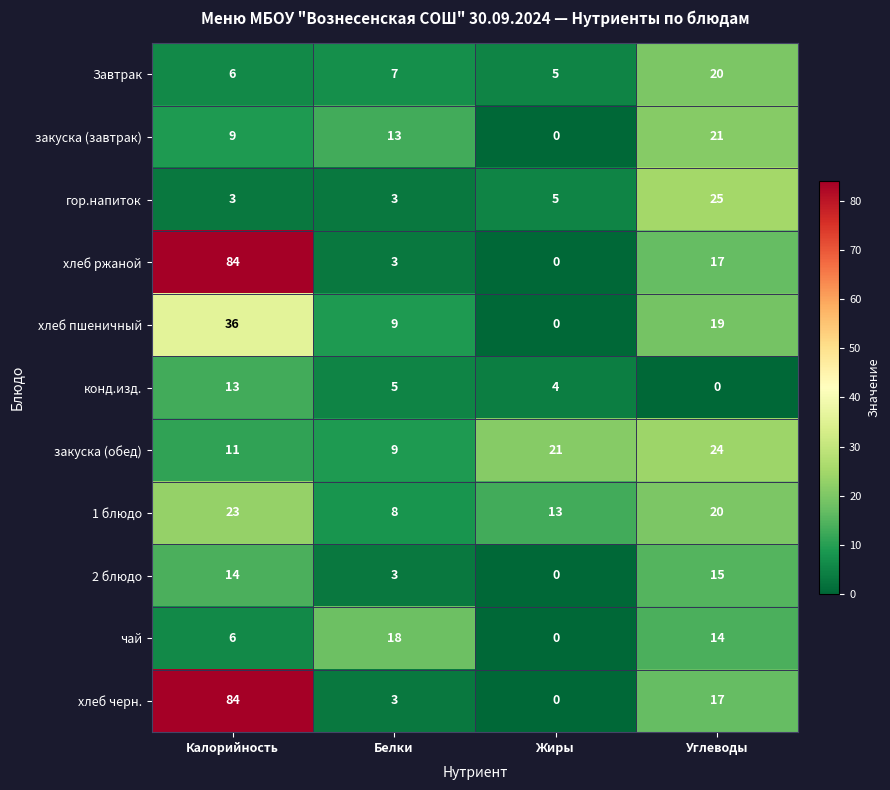

What is the difference between the хлеб пшеничный values at Углеводы and Калорийность?

17